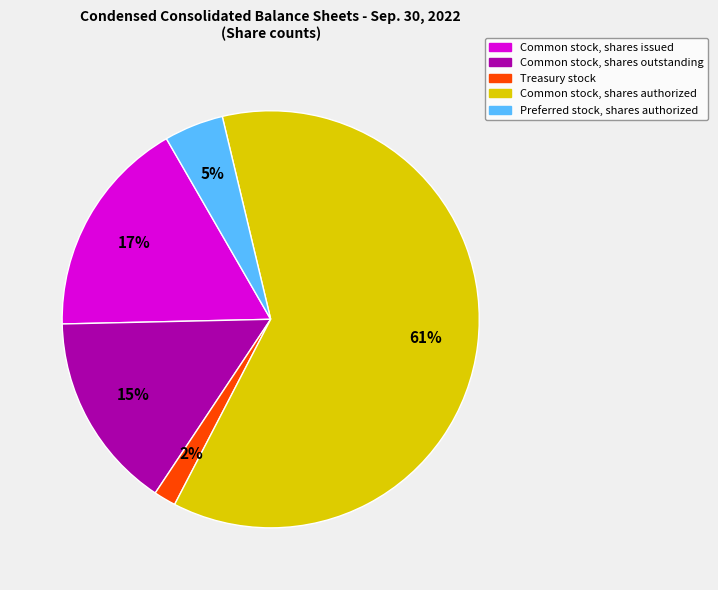

To the nearest percent, what is the difference between the Common stock, shares authorized and Common stock, shares issued slice percentages?

44%